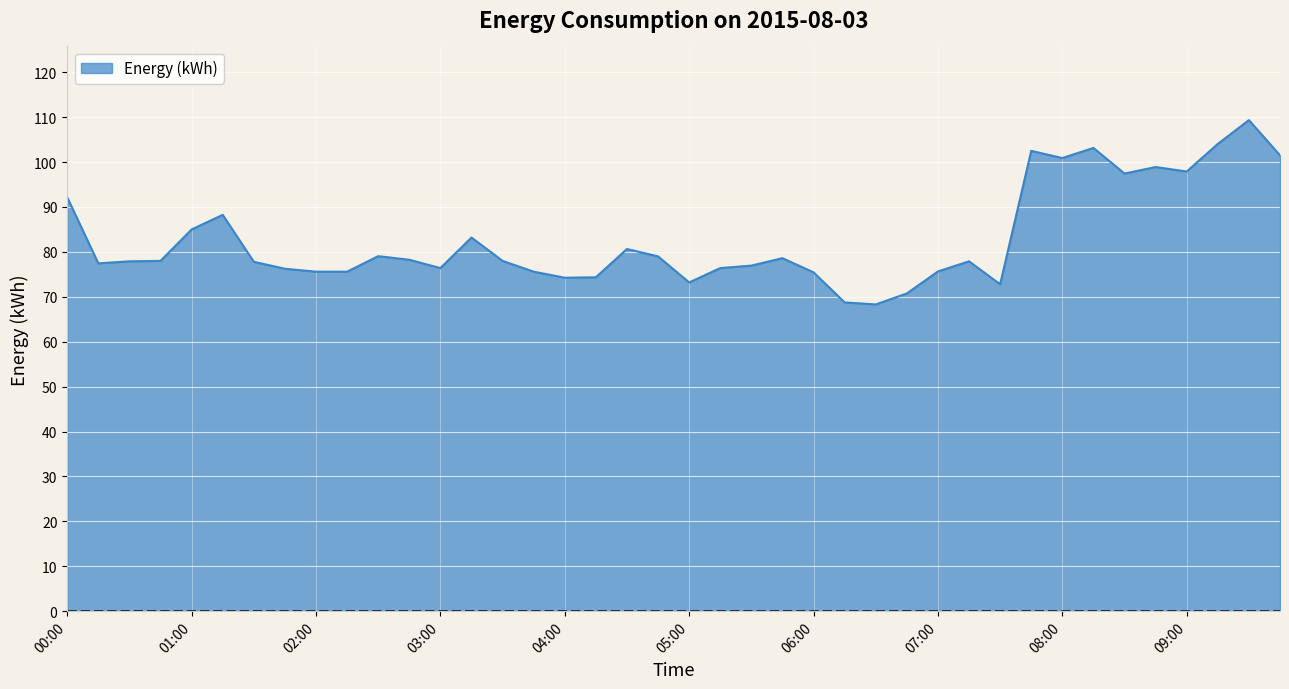

What is the smallest value displayed?

68.3